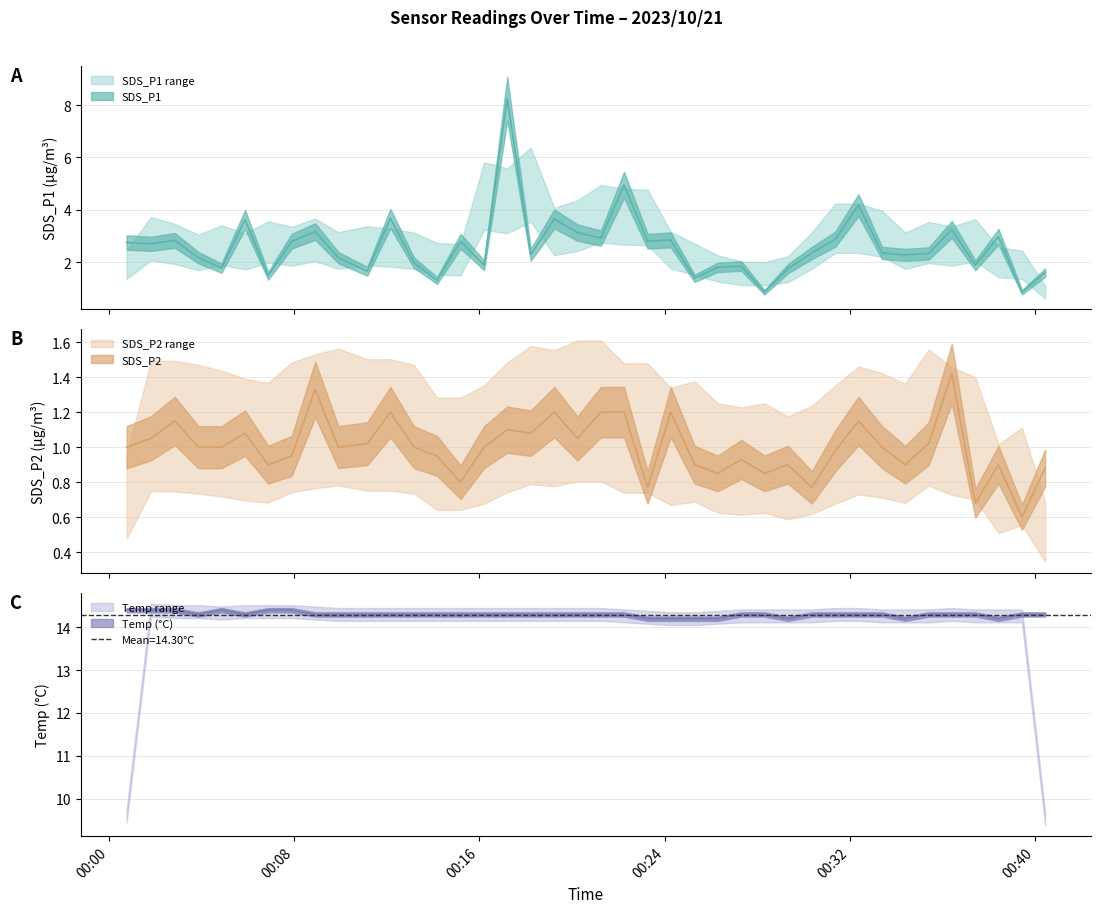

How many distinct data groups are displayed?

3